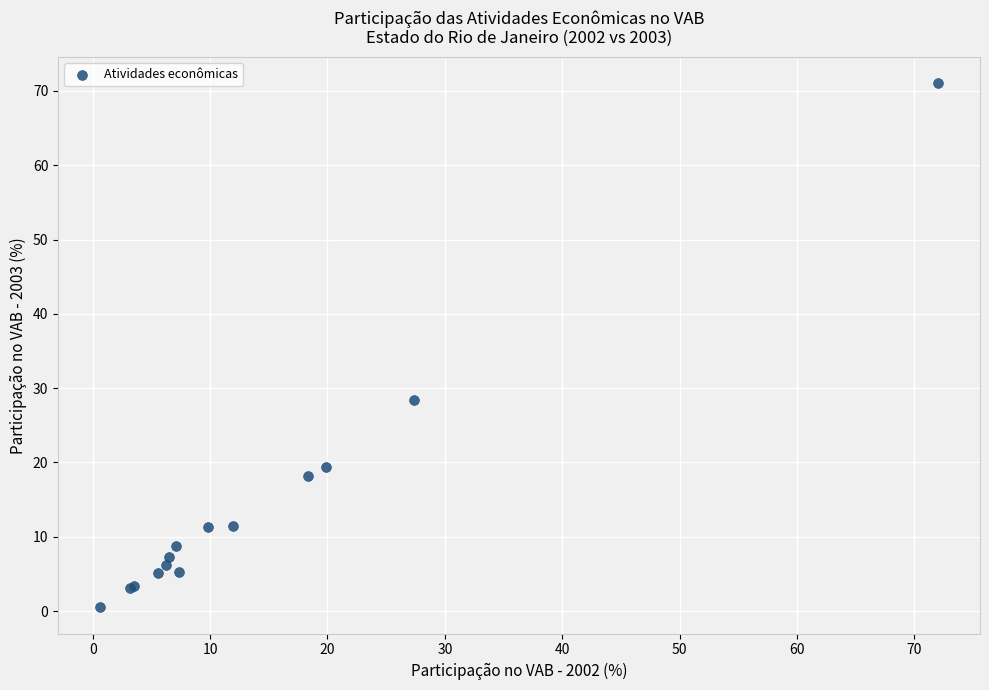

What Y value in the scatter plot is closest to 35?

28.4